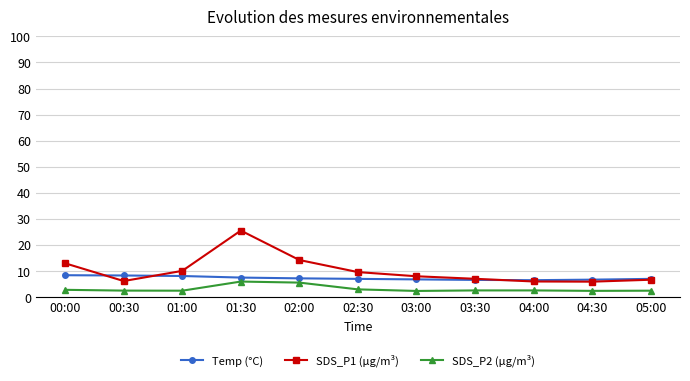

True or false: SDS_P2 (µg/m³) and Temp (°C) cross at least once.

False